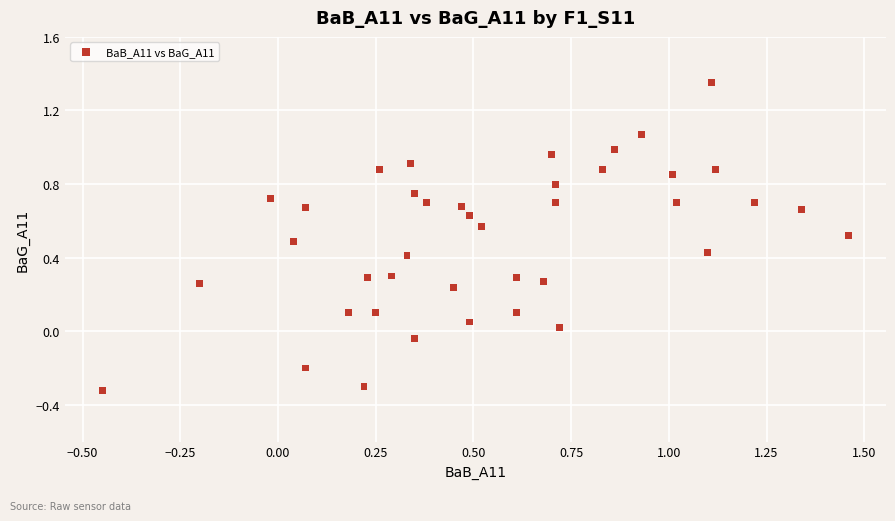

What is the range of X values (max minus min)?

1.9